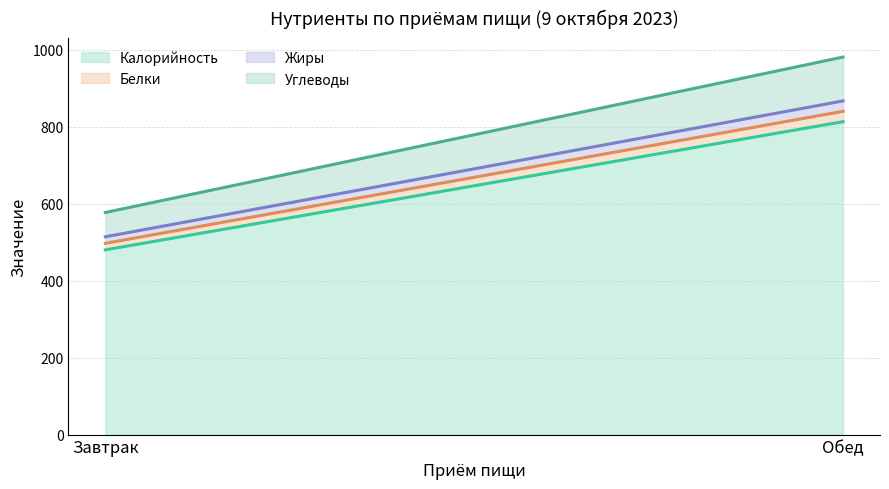

What are all the series names shown in the legend?

Калорийность, Белки, Жиры, Углеводы